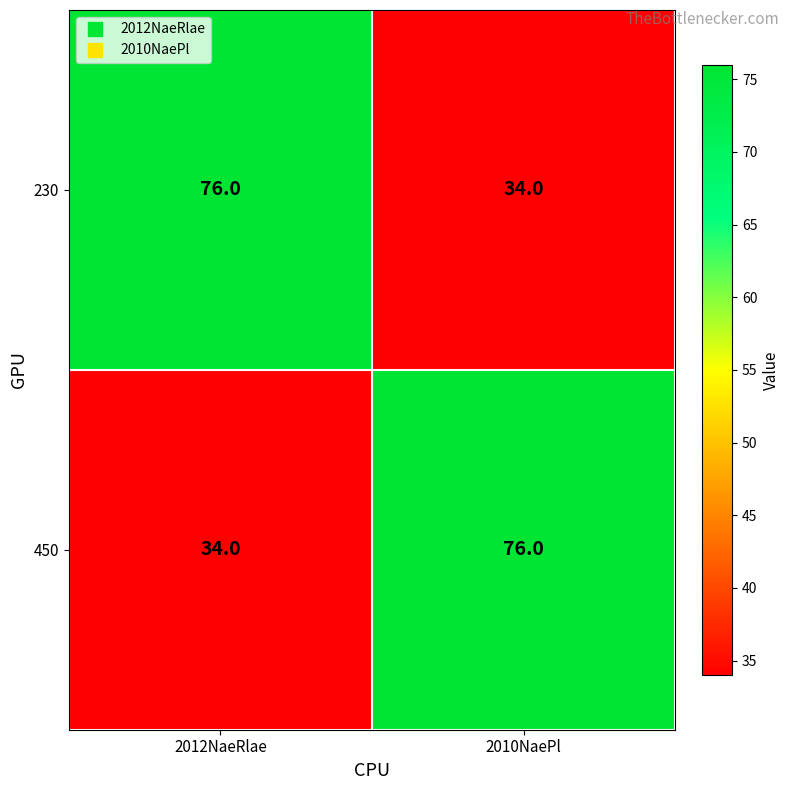

What is the smallest value displayed?

34